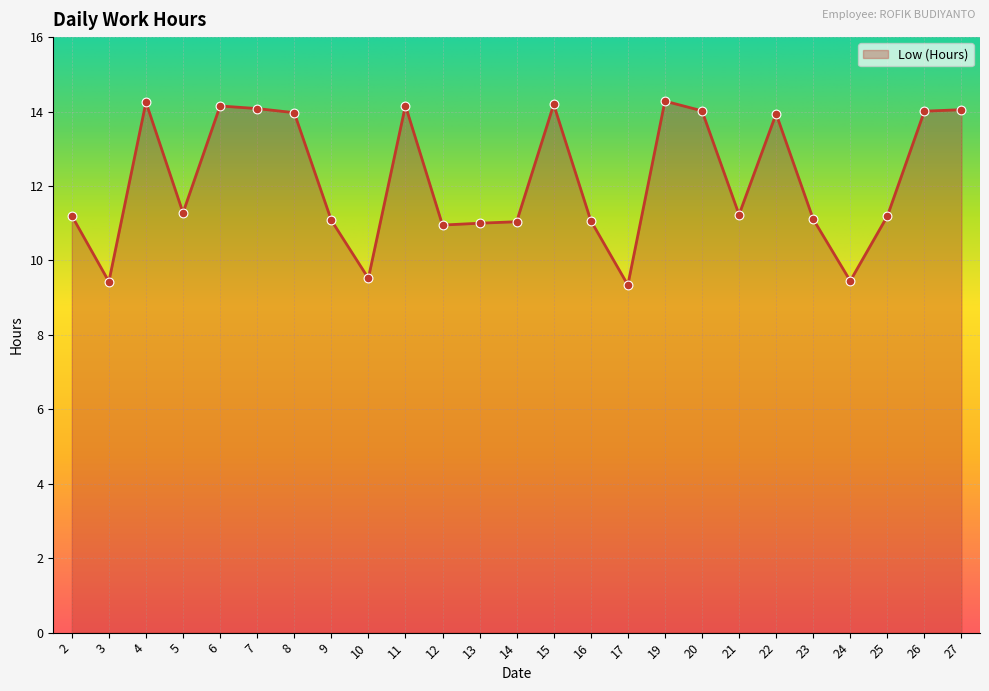

What is the change in value from 16 to 25?

+0.1